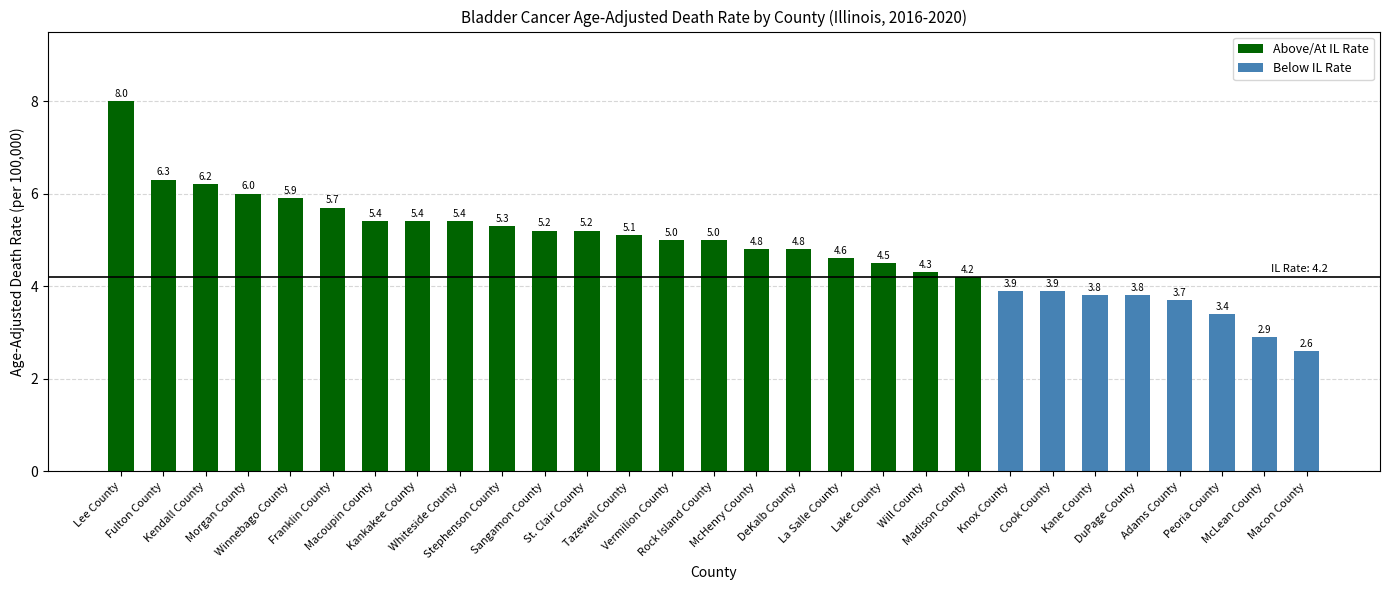

What is the value of the 28th bar from the left?

2.9